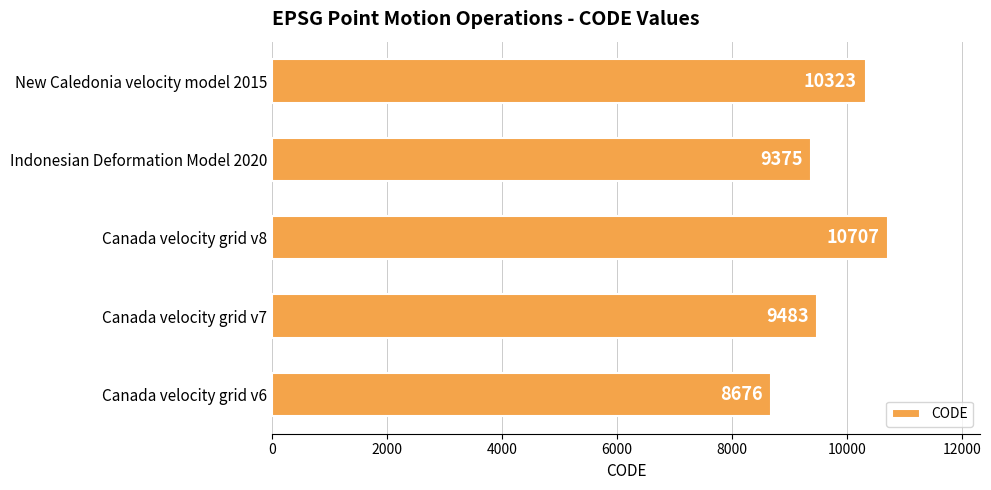

What is the sum of all values?

48564